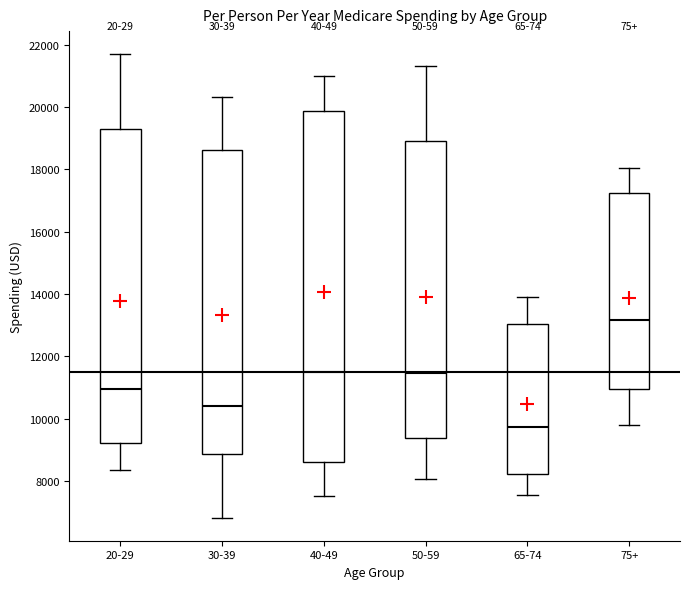

Comparing the boxes themselves (not the whiskers), which one is the tallest?

40-49